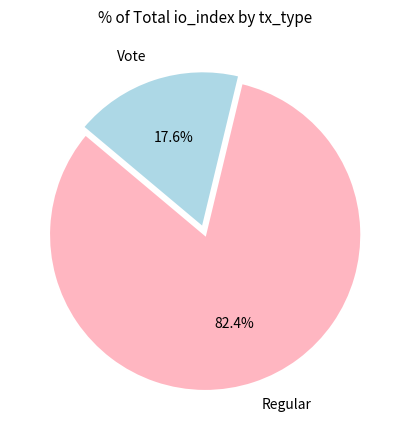

What is the majority slice?

Regular